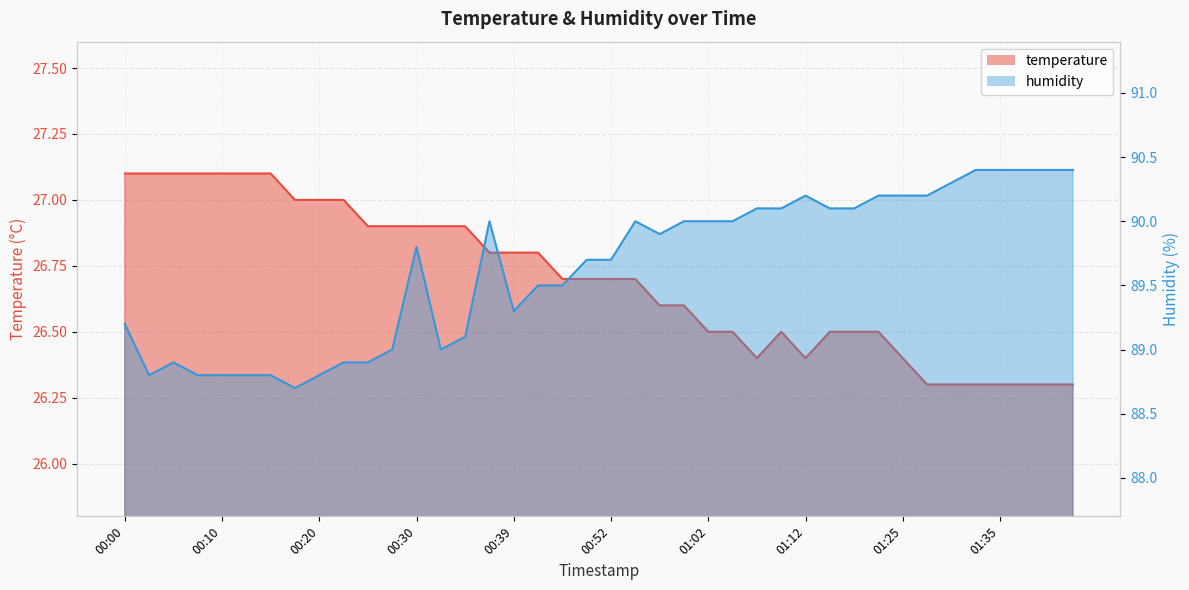

Does the chart have visible grid lines?

Yes